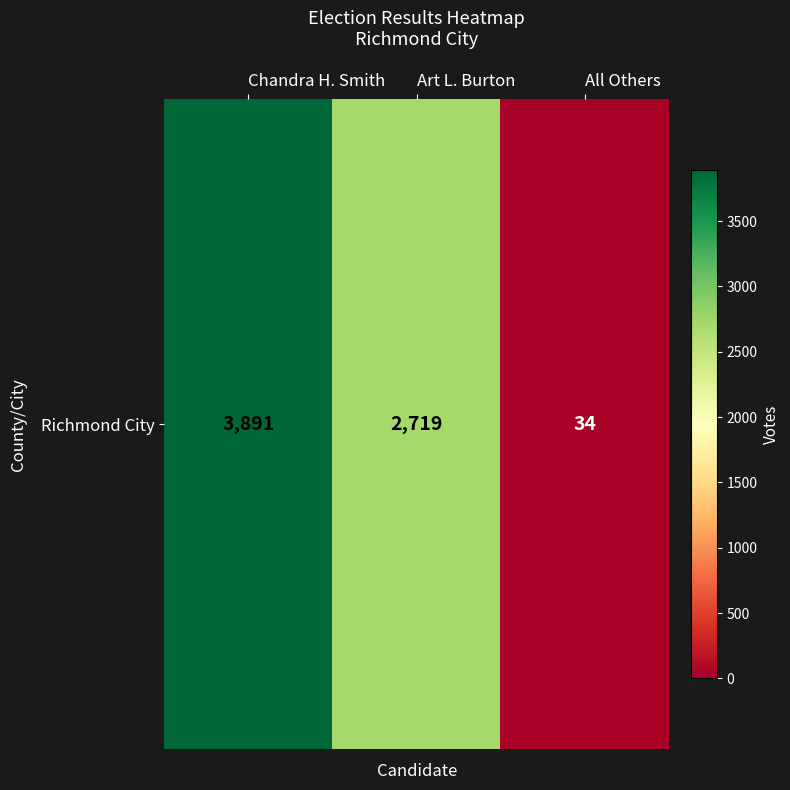

Approximately how many times larger is the value at Chandra H. Smith compared to Art L. Burton?

1.4